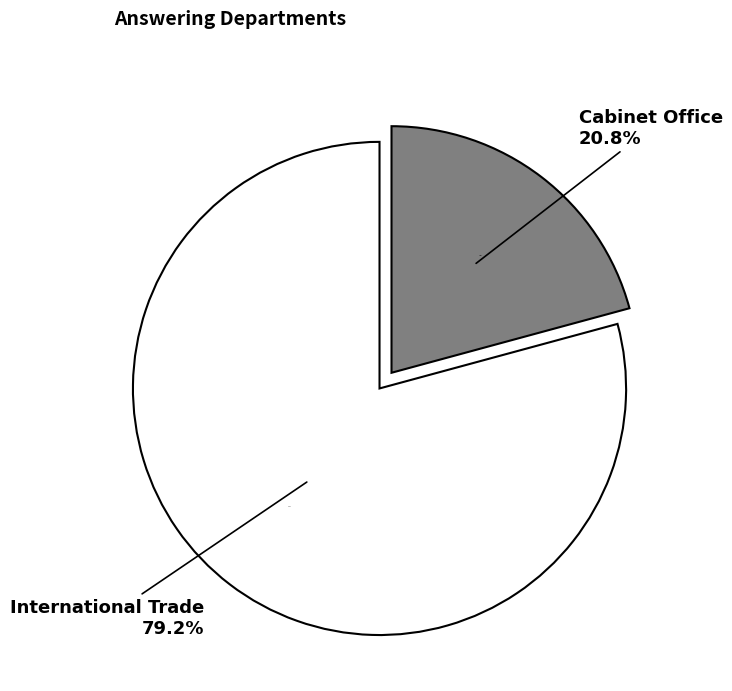

Which category has the biggest portion of the pie?

International Trade